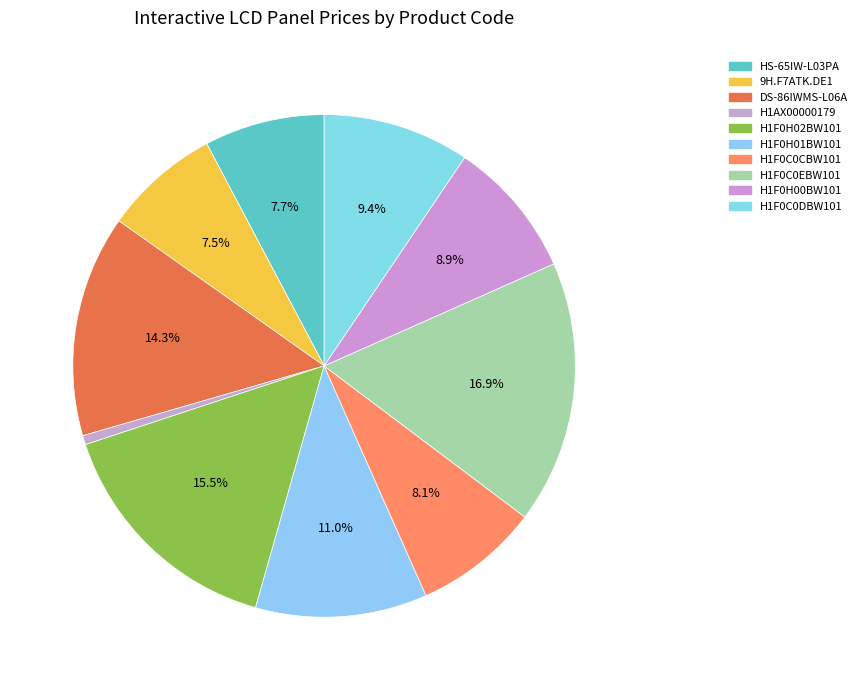

Is the sum of DS-86IWMS-L06A and H1F0C0DBW101 greater than half?

No